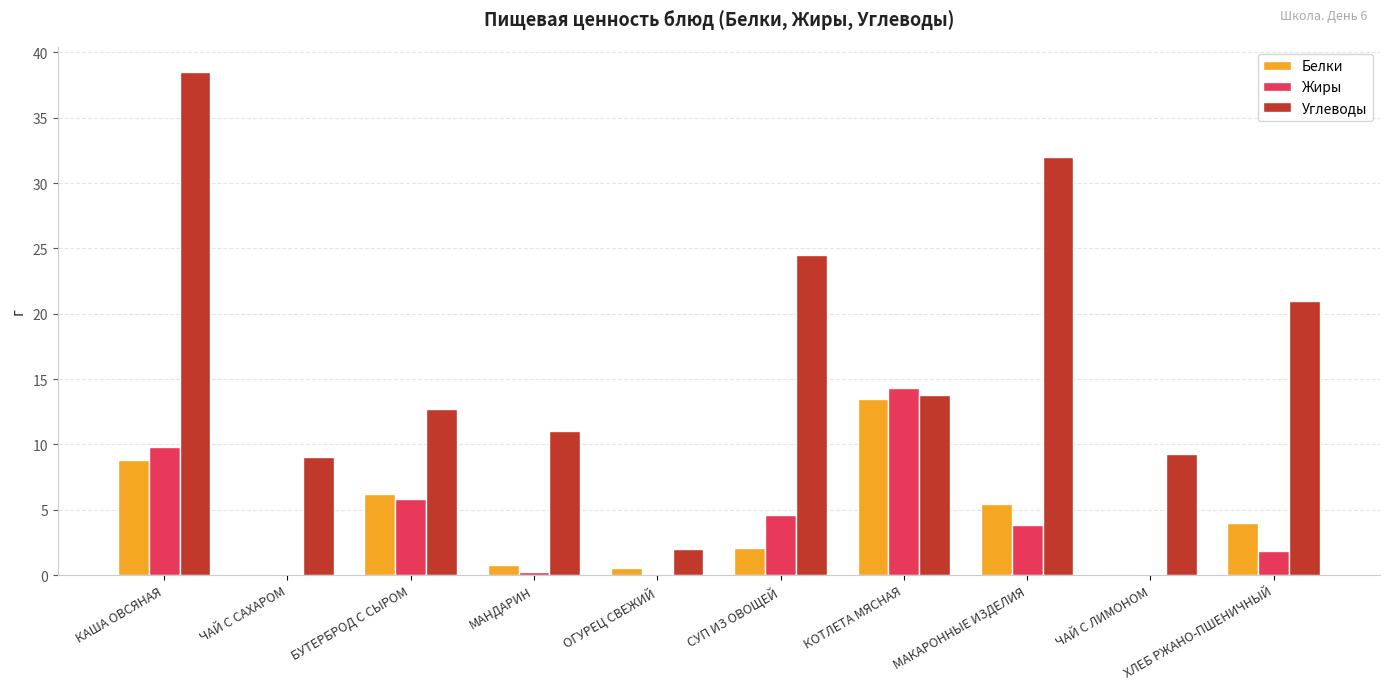

At which category is the sum across all series the highest?

КАША ОВСЯНАЯ